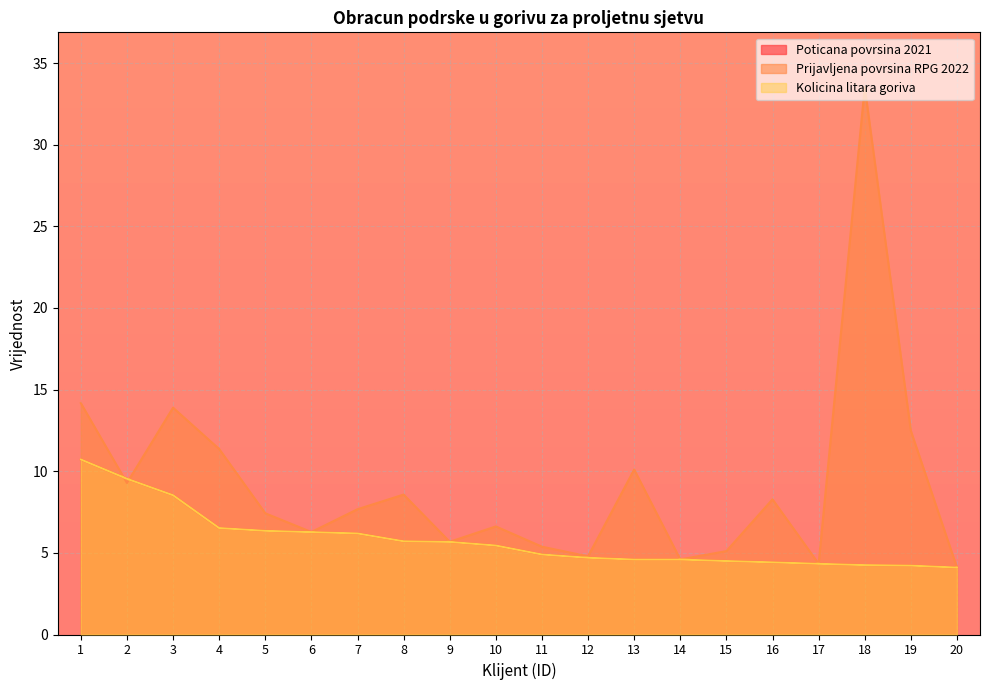

After their last crossing, which series has the higher values: Prijavljena povrsina RPG 2022 or Poticana povrsina 2021?

Prijavljena povrsina RPG 2022